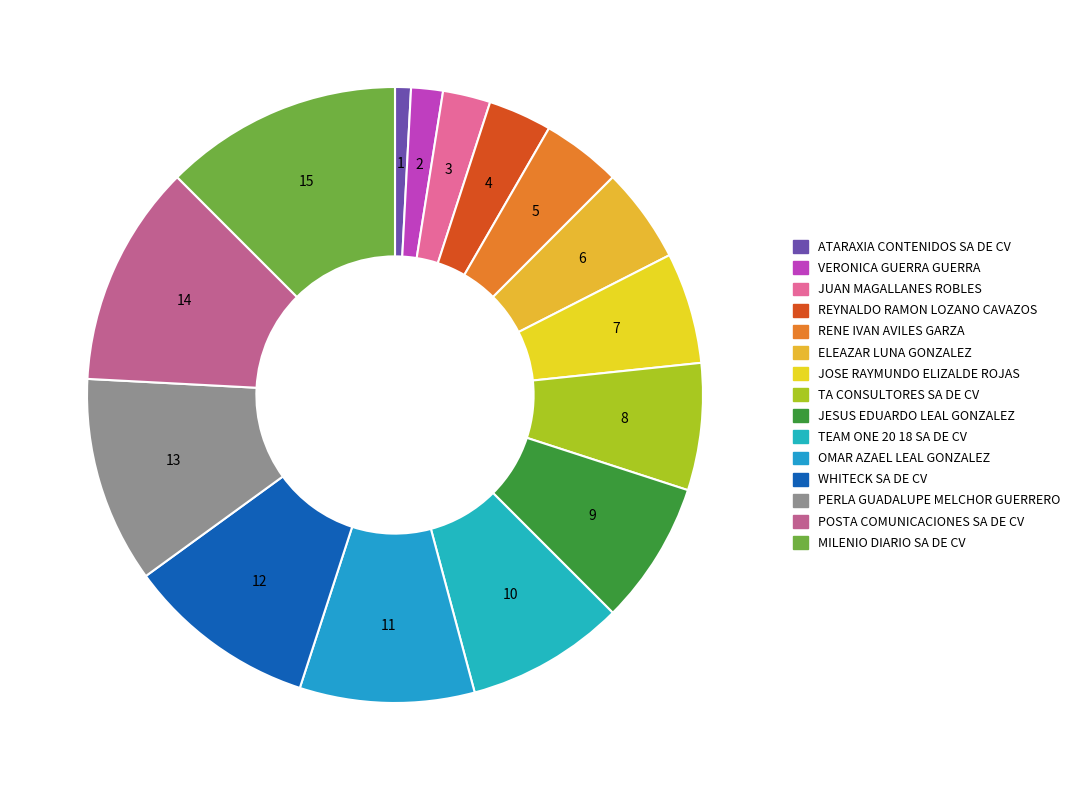

Count the number of slices in the pie.

15